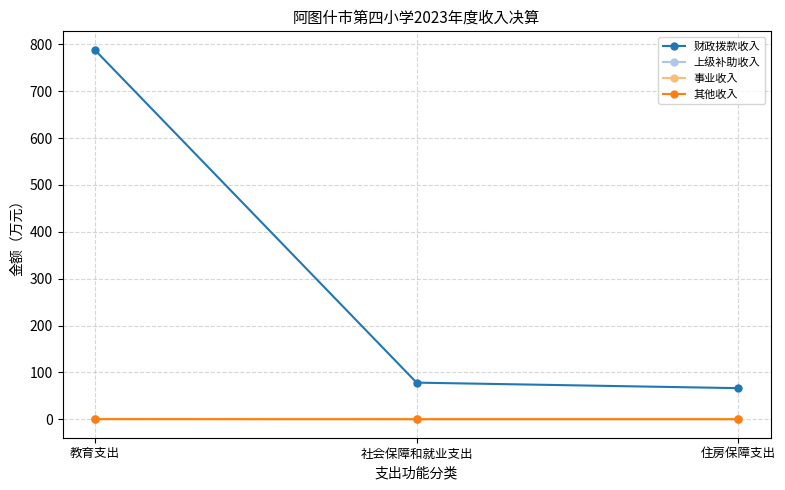

Which series changed the most between 教育支出 and 住房保障支出?

财政拨款收入